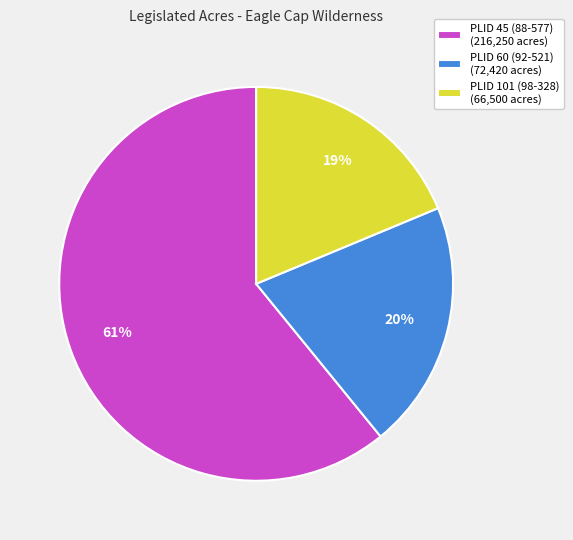

Is the sum of PLID 101 (98-328) and PLID 60 (92-521) greater than half?

No